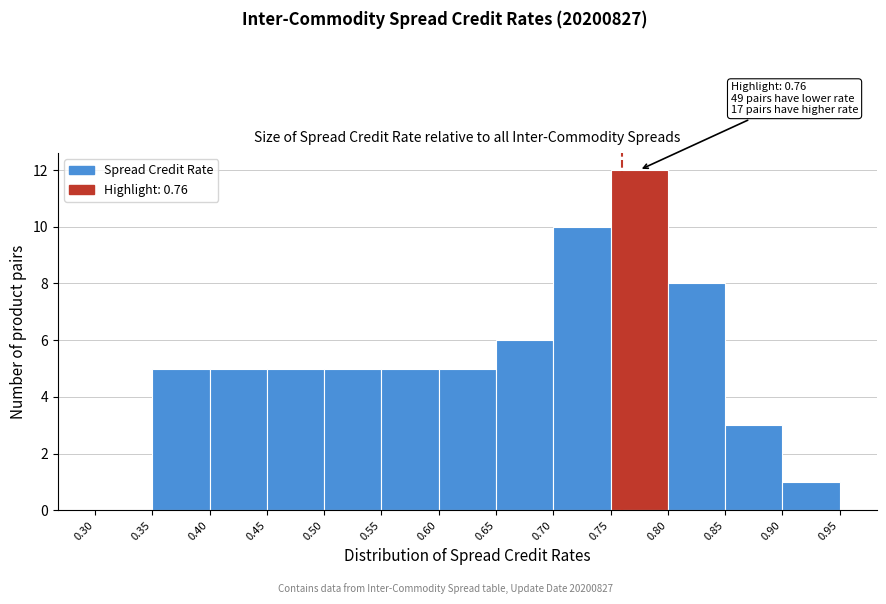

Which range on the x-axis has the tallest bar?

0.75 to 0.80